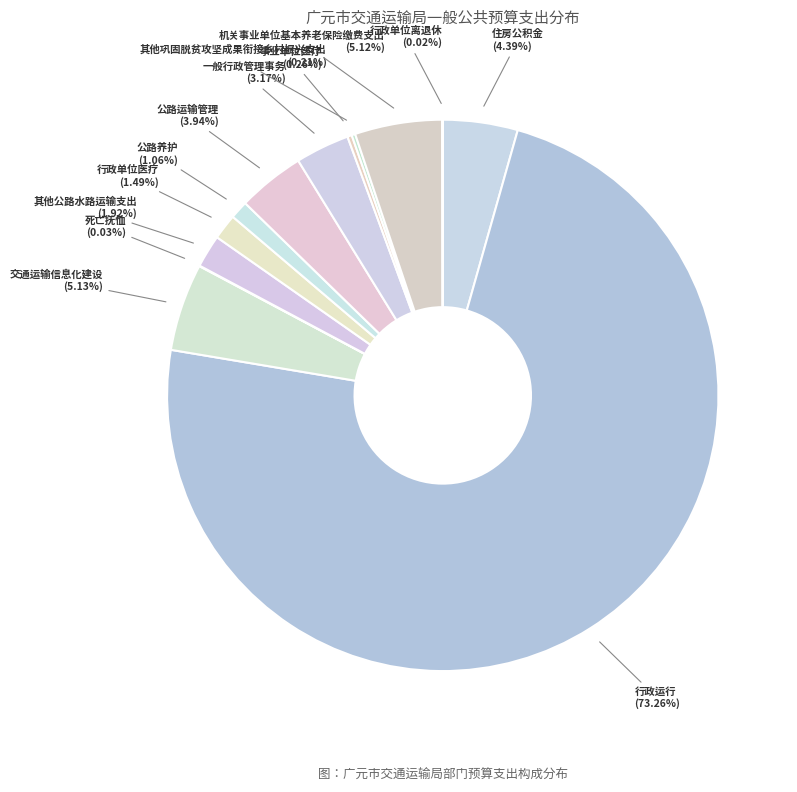

Does any single category account for the majority?

Yes